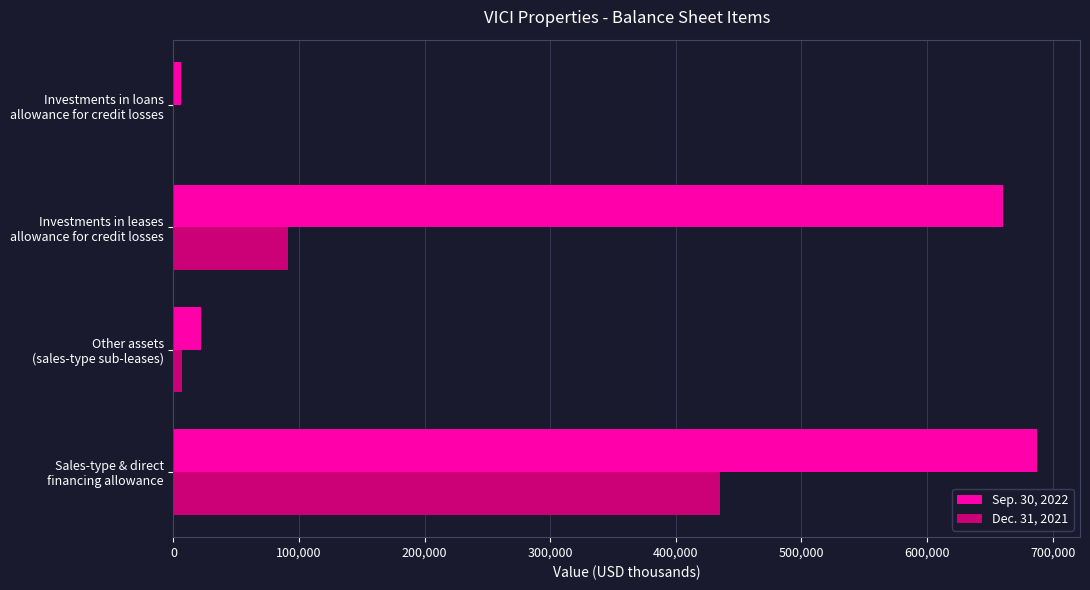

How many distinct data groups are displayed?

2